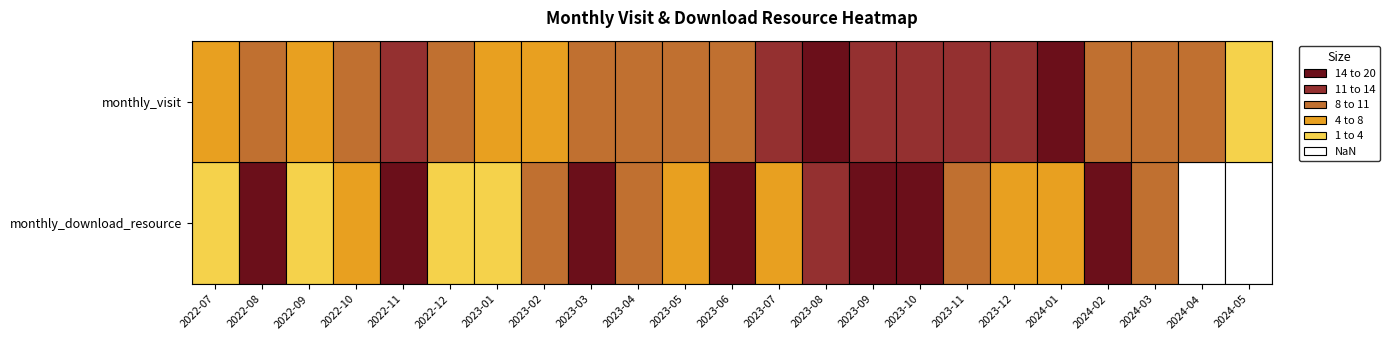

Between 18 and 19, which is larger?

18